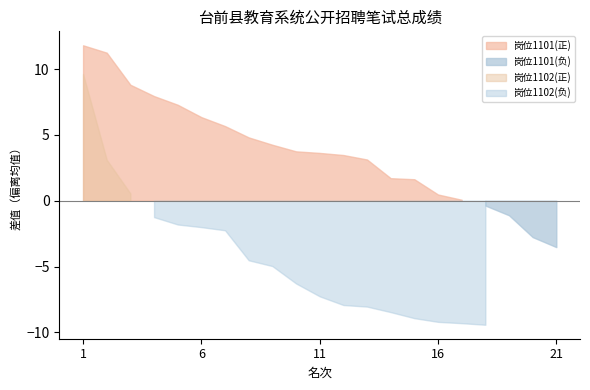

Reading right to left, what are all the values shown in this chart?

1101: 21=57.3	20=58.1	19=59.7	18=60.5	17=60.9	16=61.3	15=62.5	14=62.6	13=64.0	12=64.3	11=64.5	10=64.6	9=65.1	8=65.7	7=66.5	6=67.2	5=68.1	4=68.8	3=69.7	2=72.1	1=72.7
1102: 21=0.0	20=0.0	19=0.0	18=51.4	17=51.5	16=51.6	15=51.9	14=52.4	13=52.8	12=52.9	11=53.6	10=54.6	9=55.9	8=56.3	7=58.6	6=58.8	5=59.0	4=59.6	3=61.4	2=64.0	1=70.5